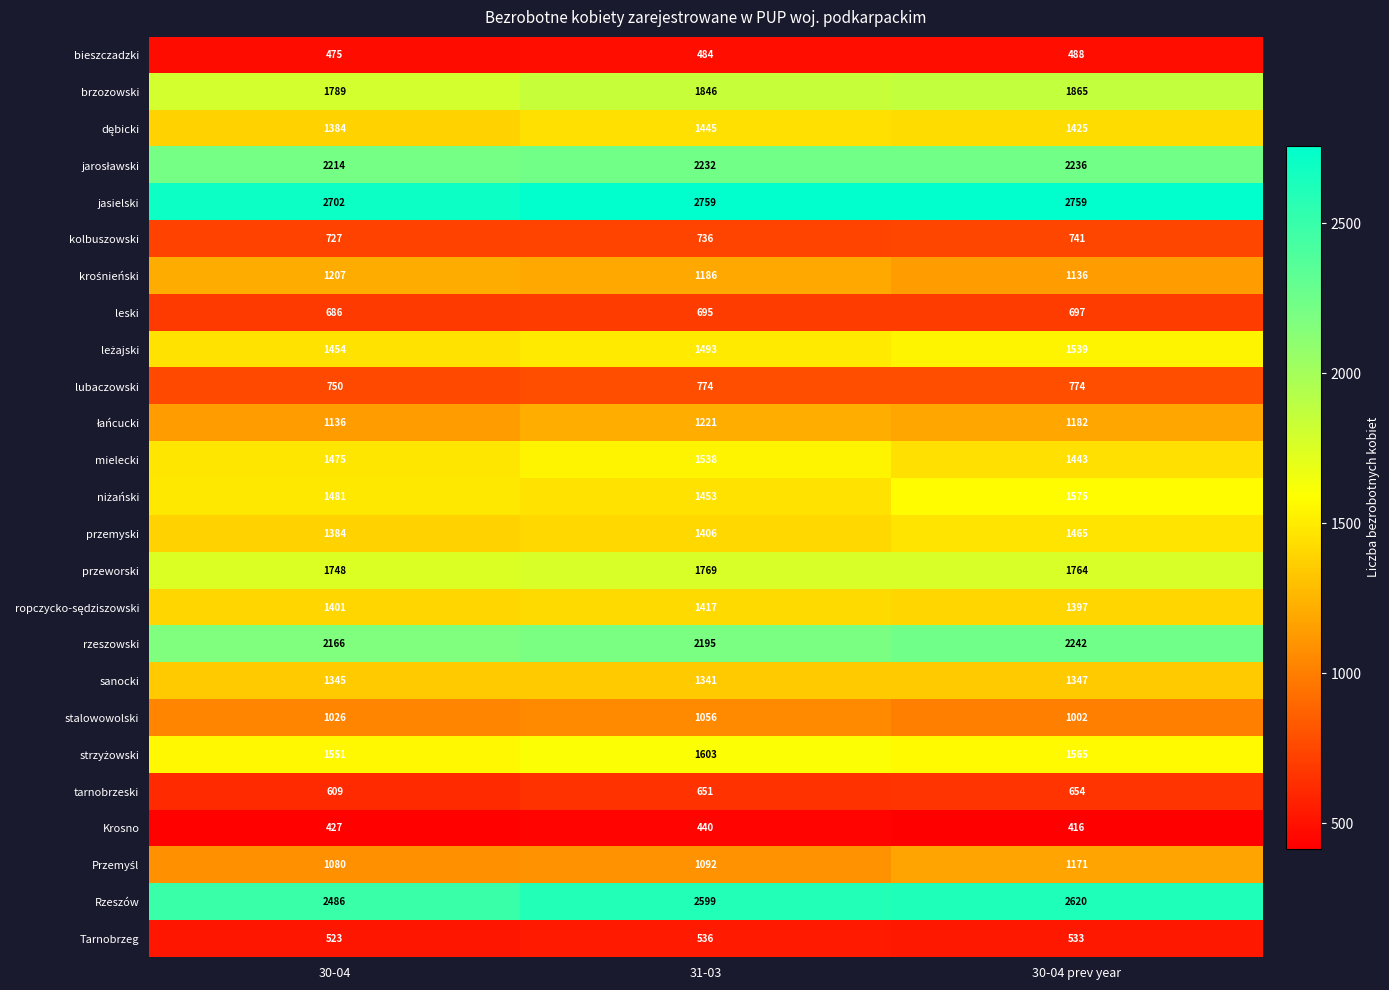

Is it true that bieszczadzki equals 484 at 31-03?

True